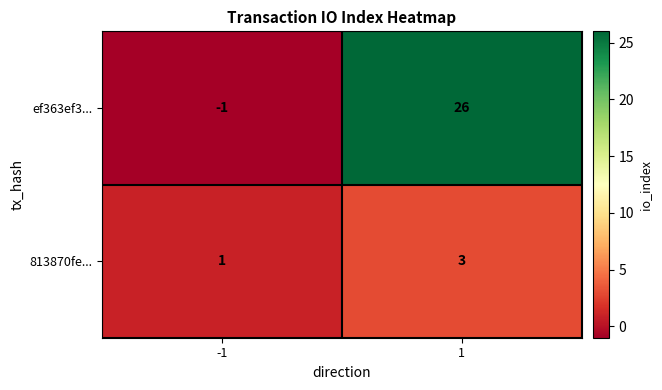

Which series has the largest range (max minus min)?

ef363ef3...